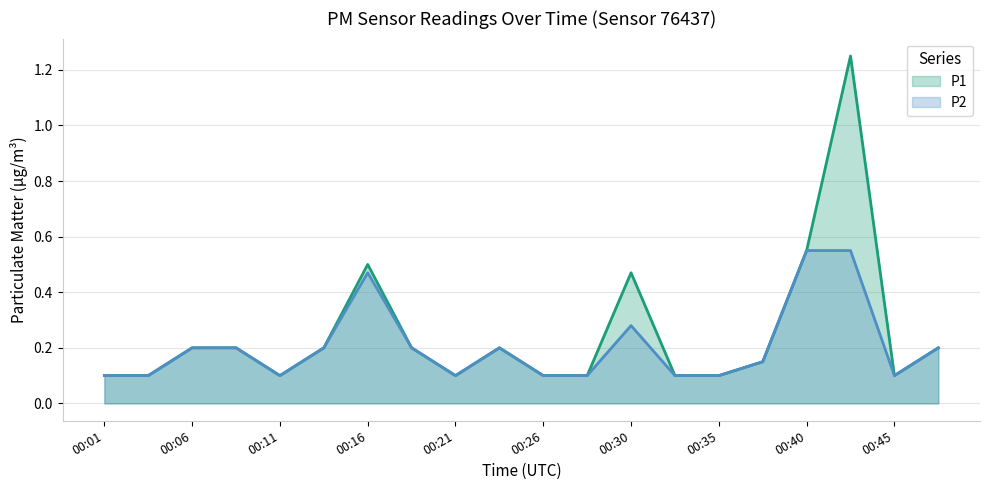

What is the total value across all series at 00:18?

0.4